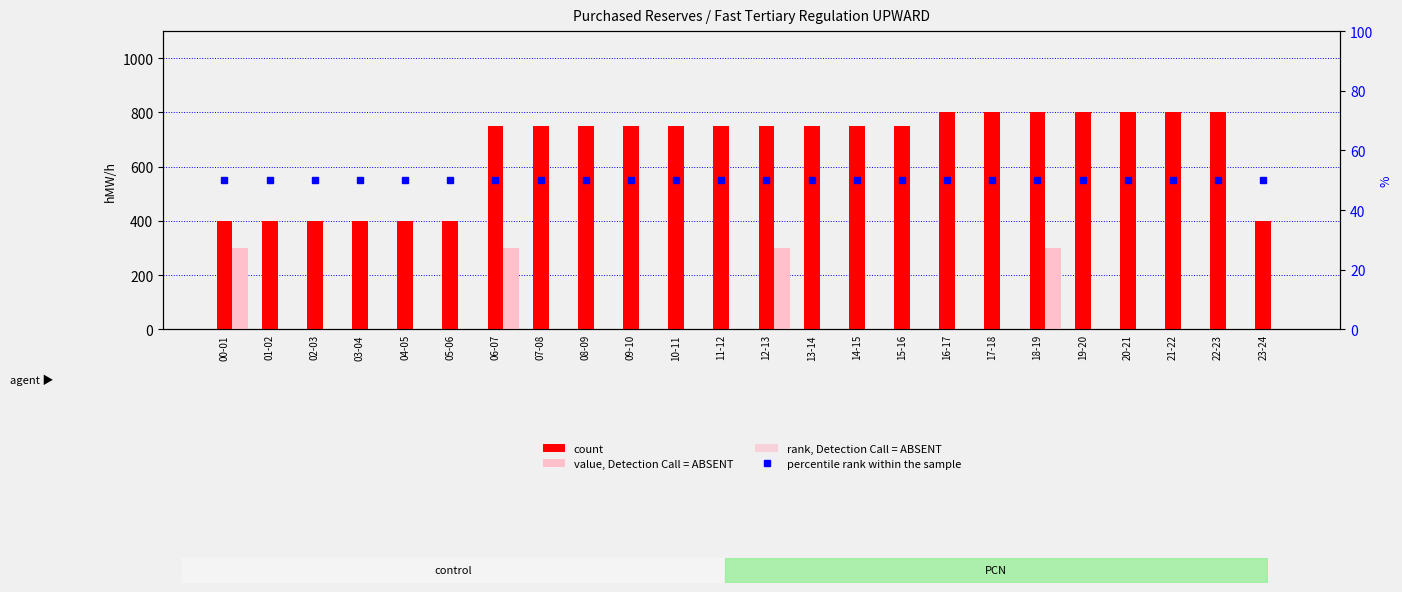

What are all the series names shown in the legend?

count, value, Detection Call = ABSENT, rank, Detection Call = ABSENT, percentile rank within the sample